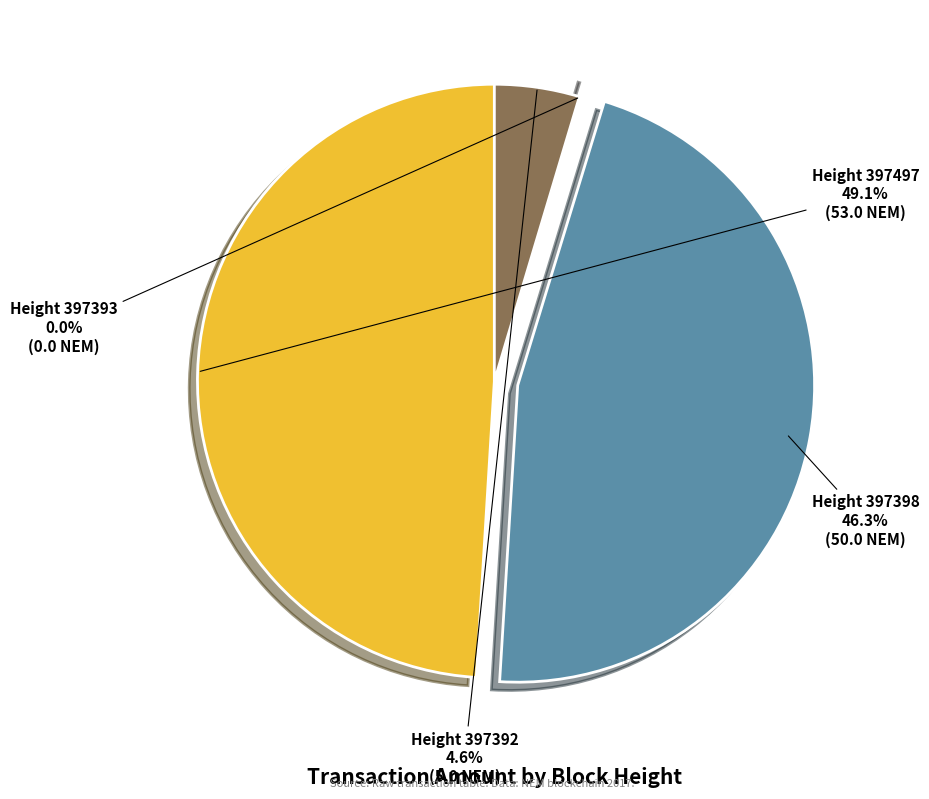

Count the number of slices in the pie.

4